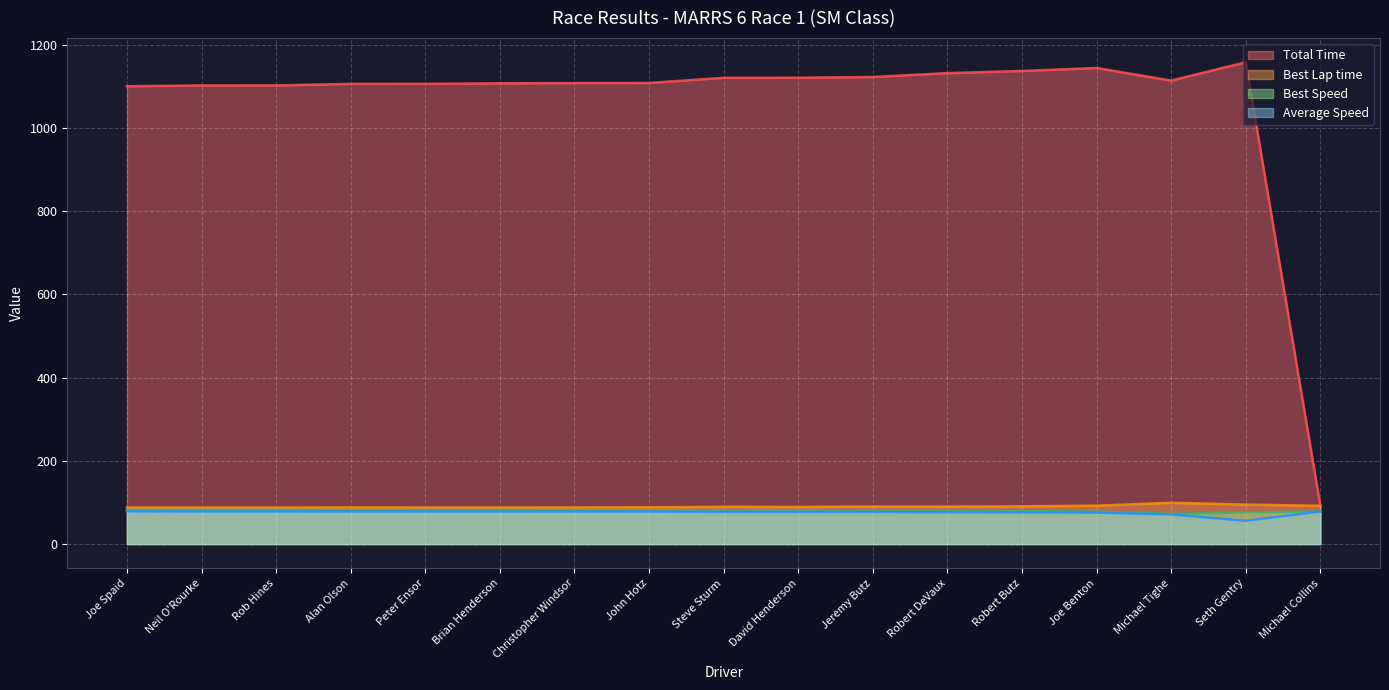

Rank the series by their maximum value, from highest to lowest.

Total Time, Best Lap time, Best Speed, Average Speed